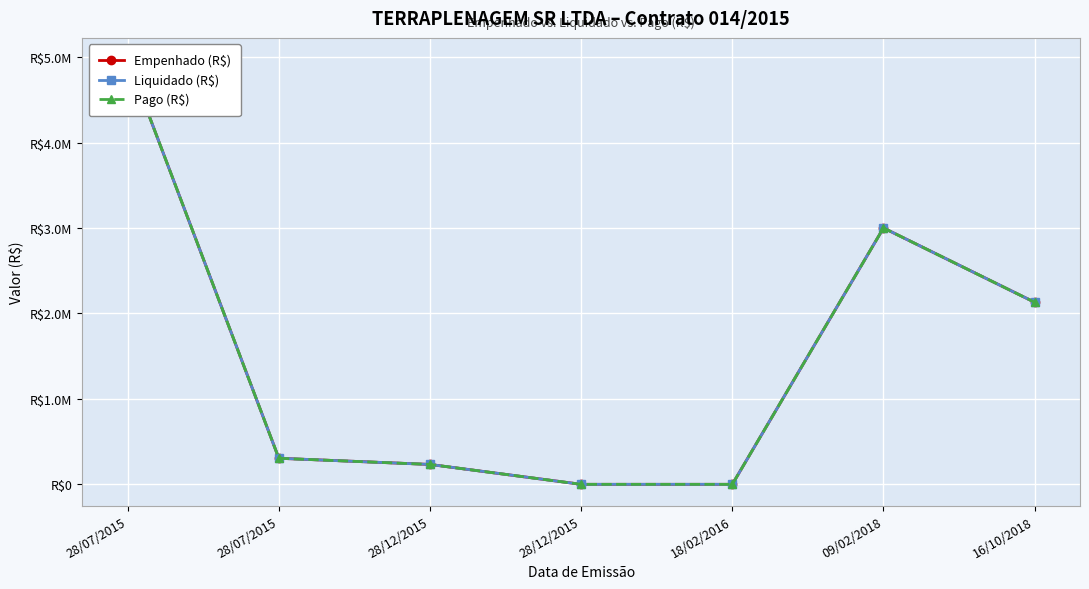

True or false: Pago (R$) and Empenhado (R$) intersect in this chart.

False